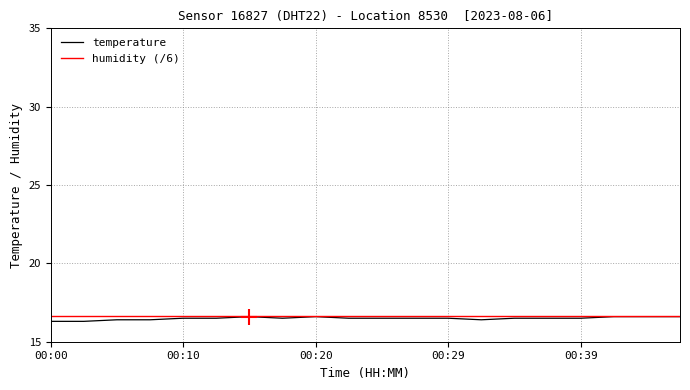

What is the lowest value of the temperature series?

16.3